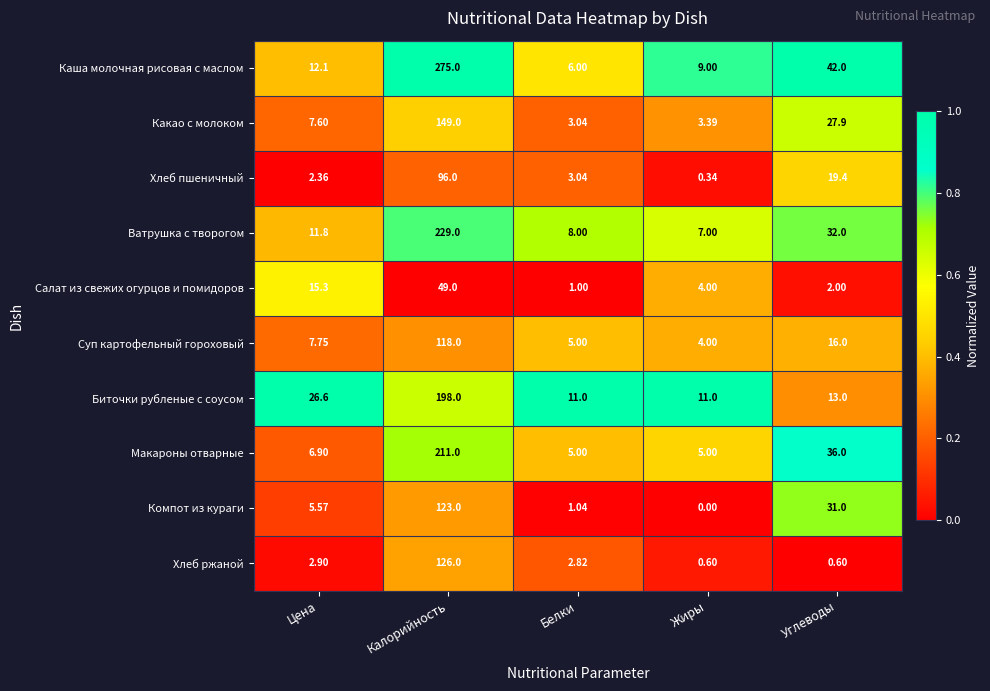

Which series has the largest total across all categories?

Каша молочная рисовая с маслом